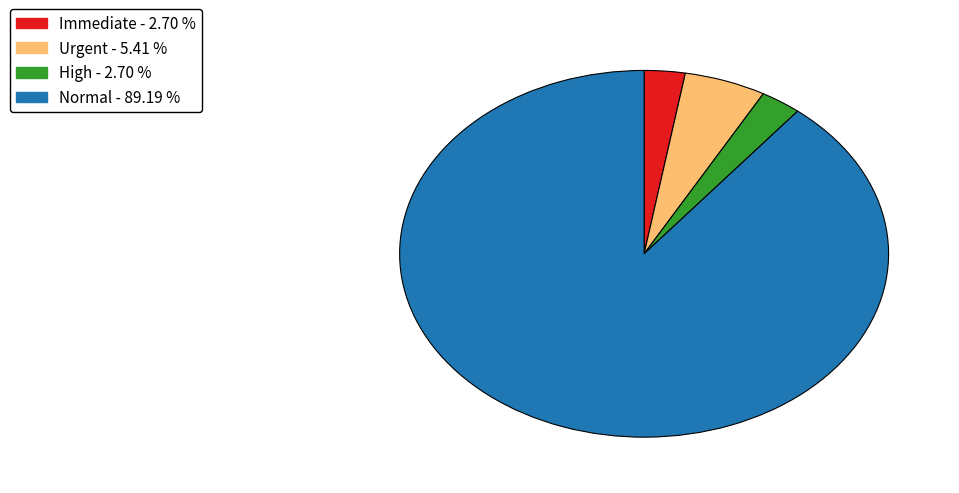

How many slices are in this pie chart?

4